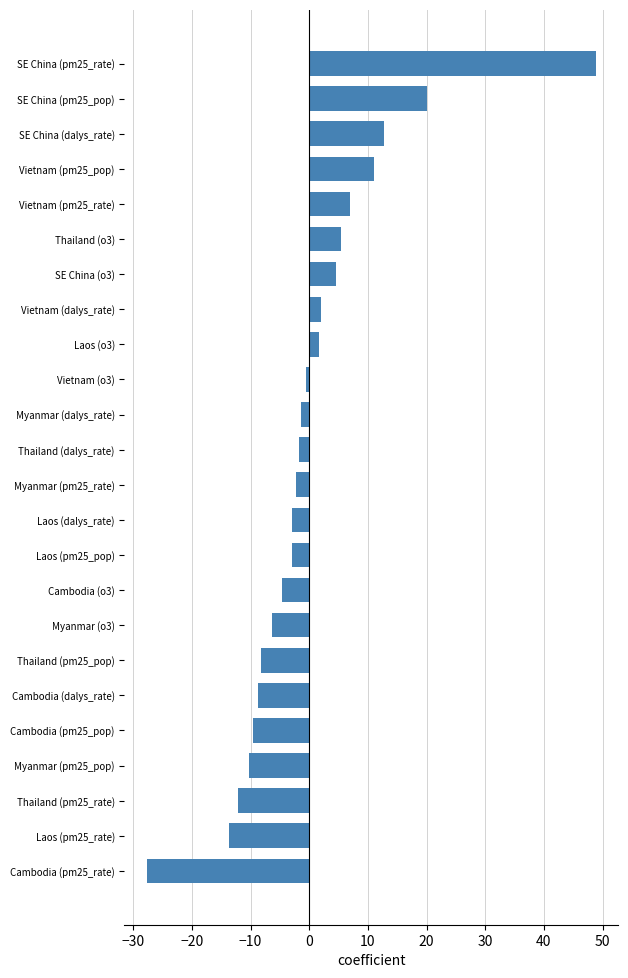

How many bars are there in total?

24